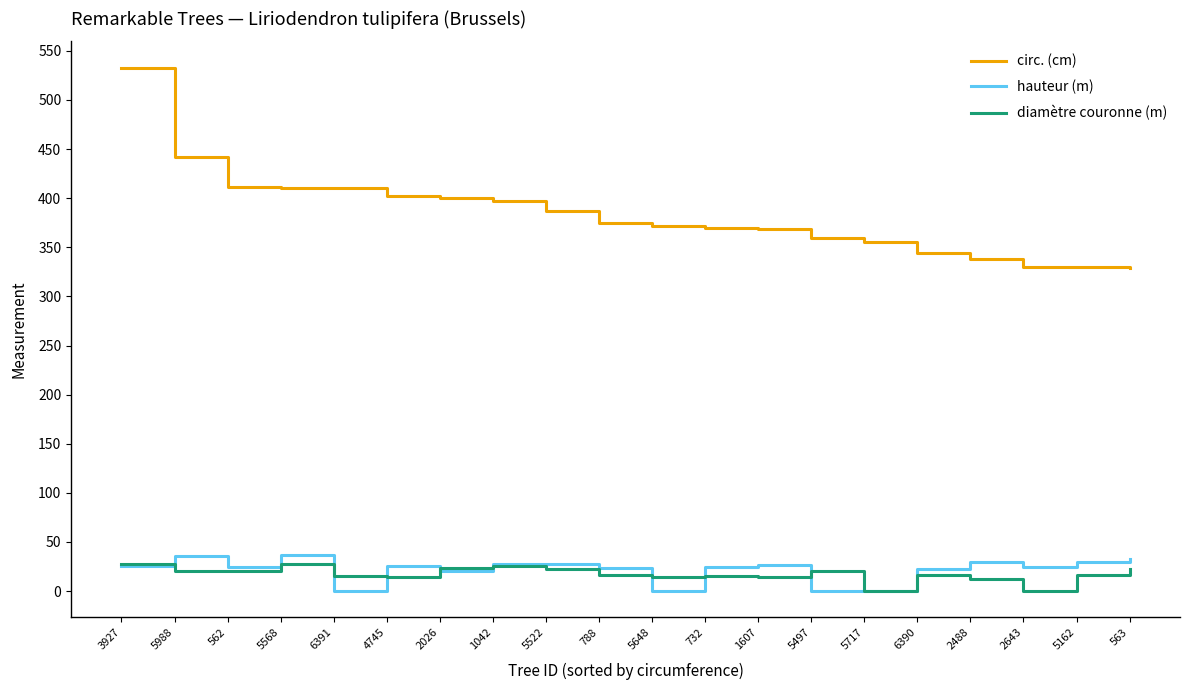

Which series changed the most between 1042 and 5648?

hauteur (m)